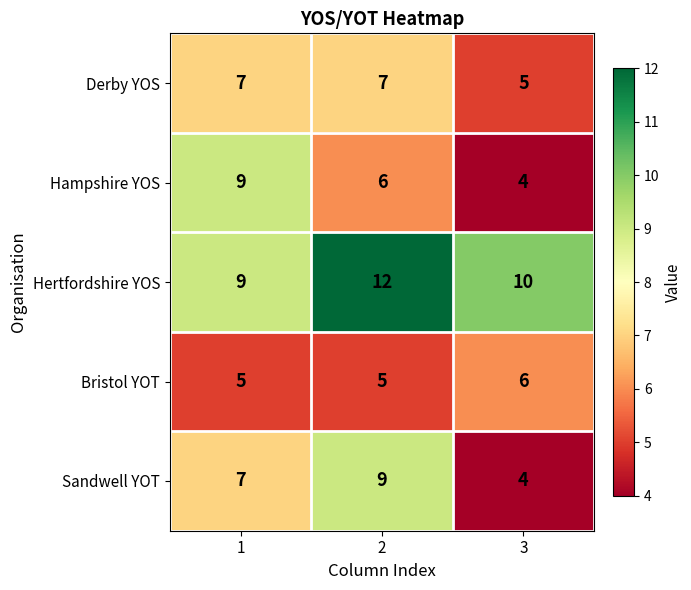

What is the maximum value shown in the chart?

12